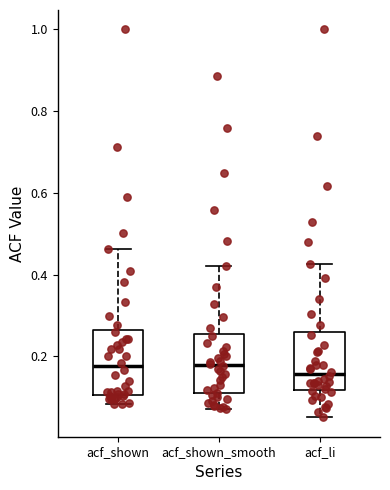

Where does the median line of the box for acf_li sit on the y-axis? The values are not printed on the chart, so give them approximately, as read against the axis.

0.16